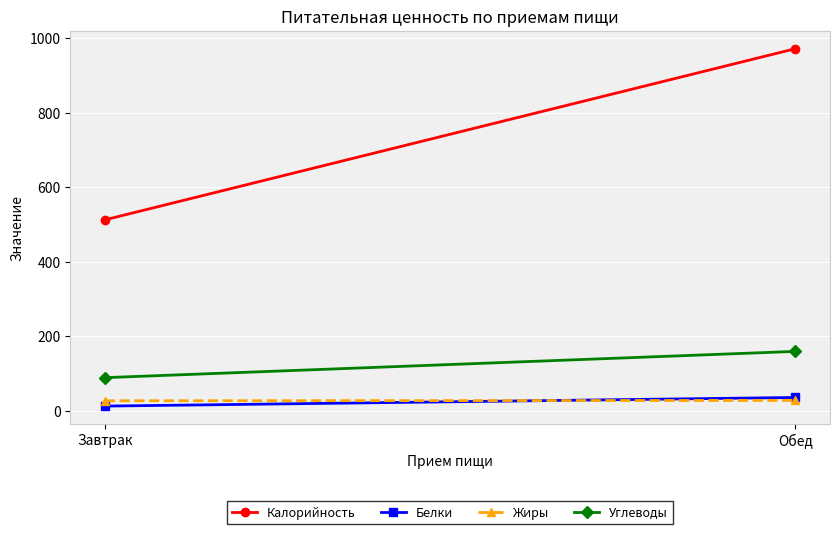

Is it true that Жиры equals 27.6 at Завтрак?

True